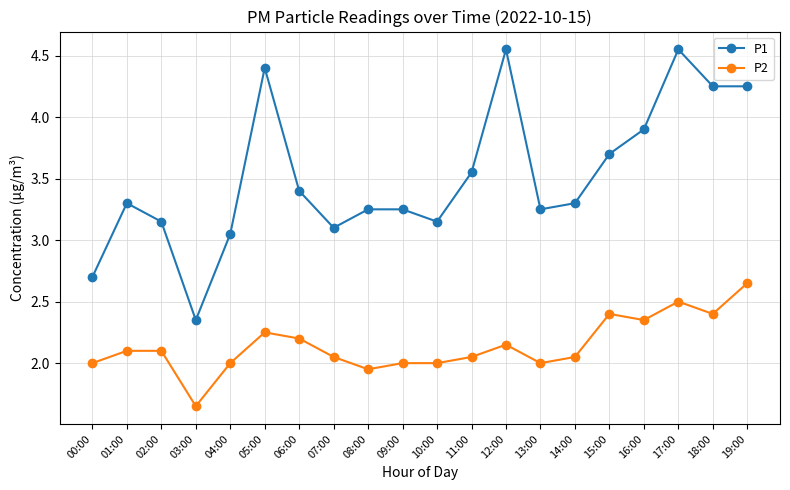

List the series in order of their overall mean, highest first.

P1, P2